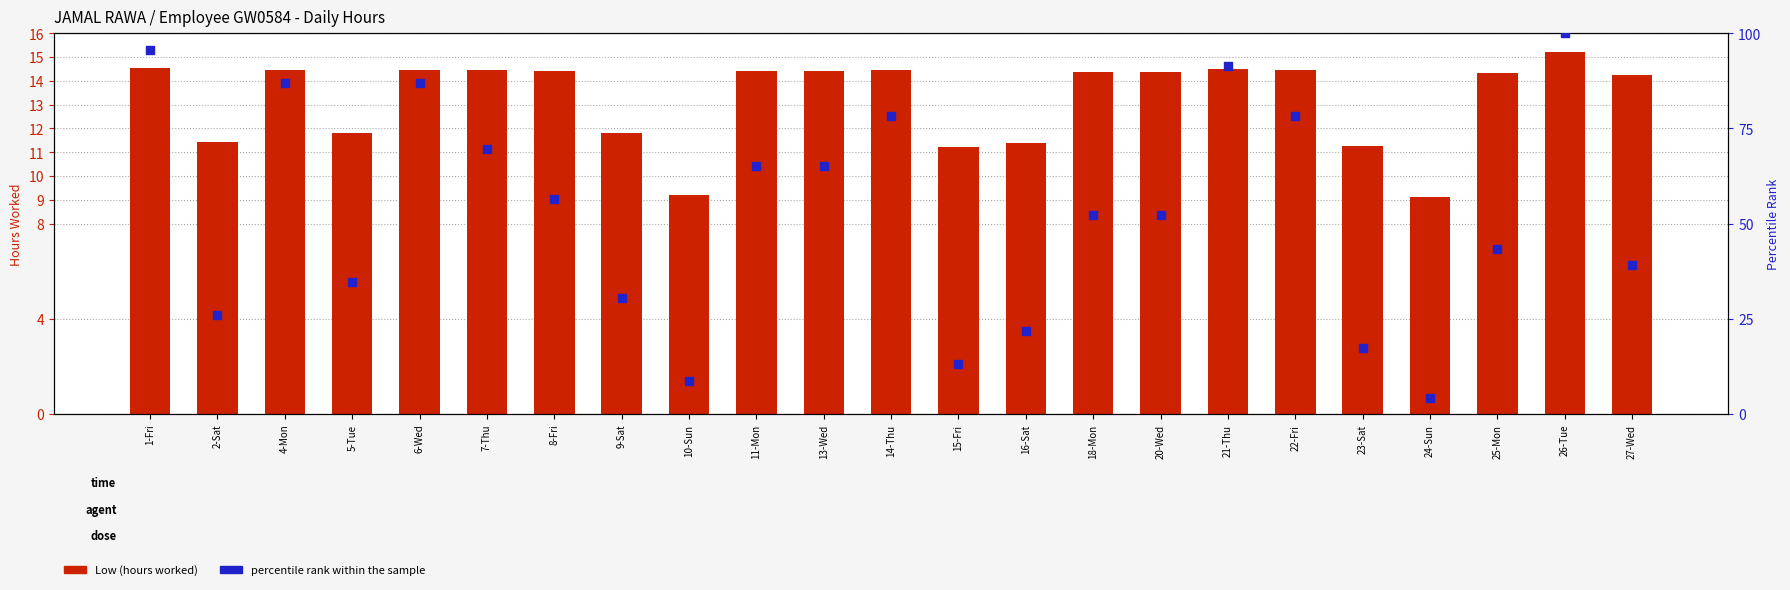

Is the value of percentile rank within the sample at 27-Wed greater than the value of Low (hours worked) at 10-Sun?

Yes